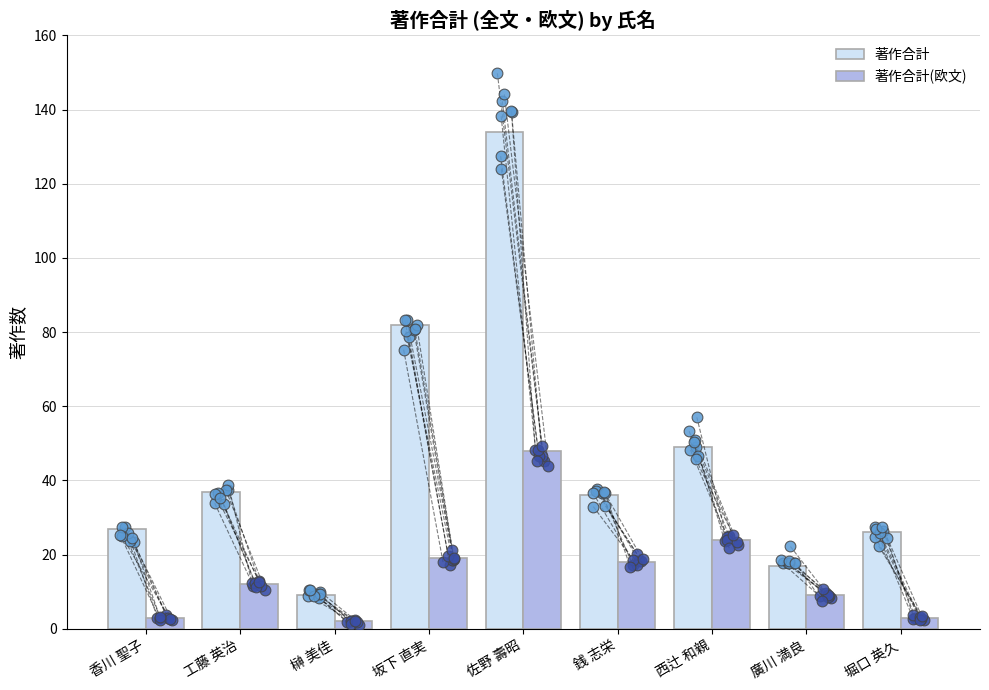

Which series has the widest spread of Y values?

著作合計